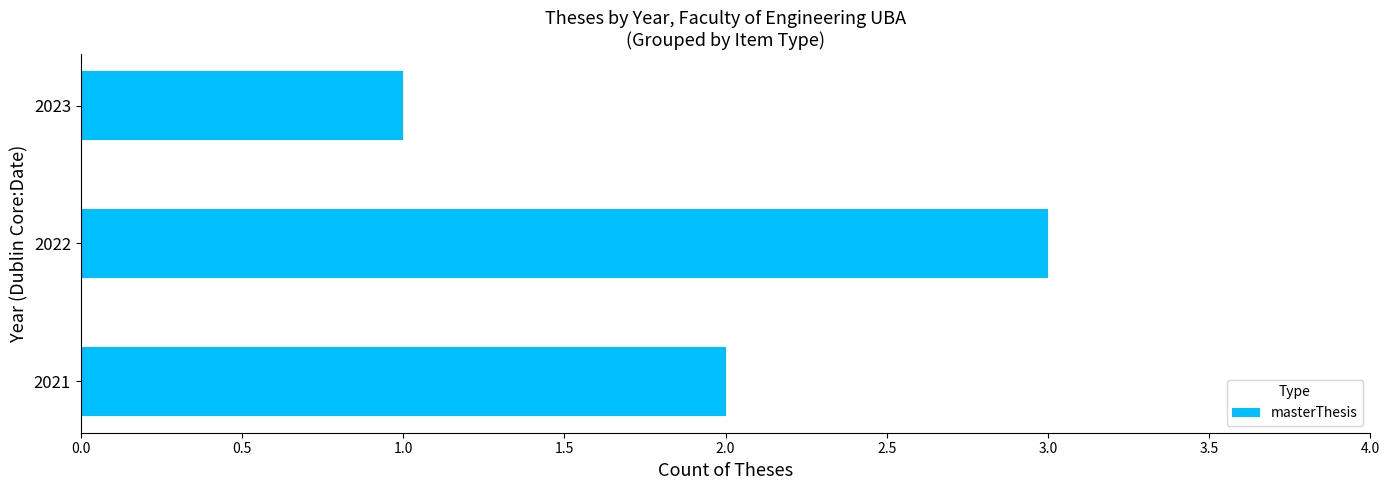

What is the maximum value shown in the chart?

3